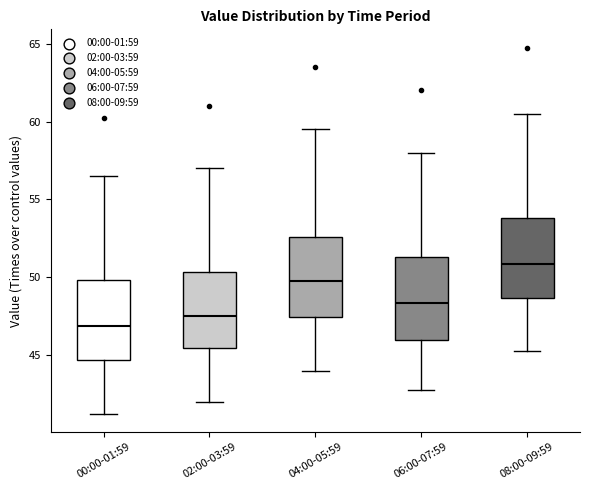

Where does the upper whisker of the box for 08:00-09:59 end on the y-axis? The values are not printed on the chart, so give them approximately, as read against the axis.

60.5